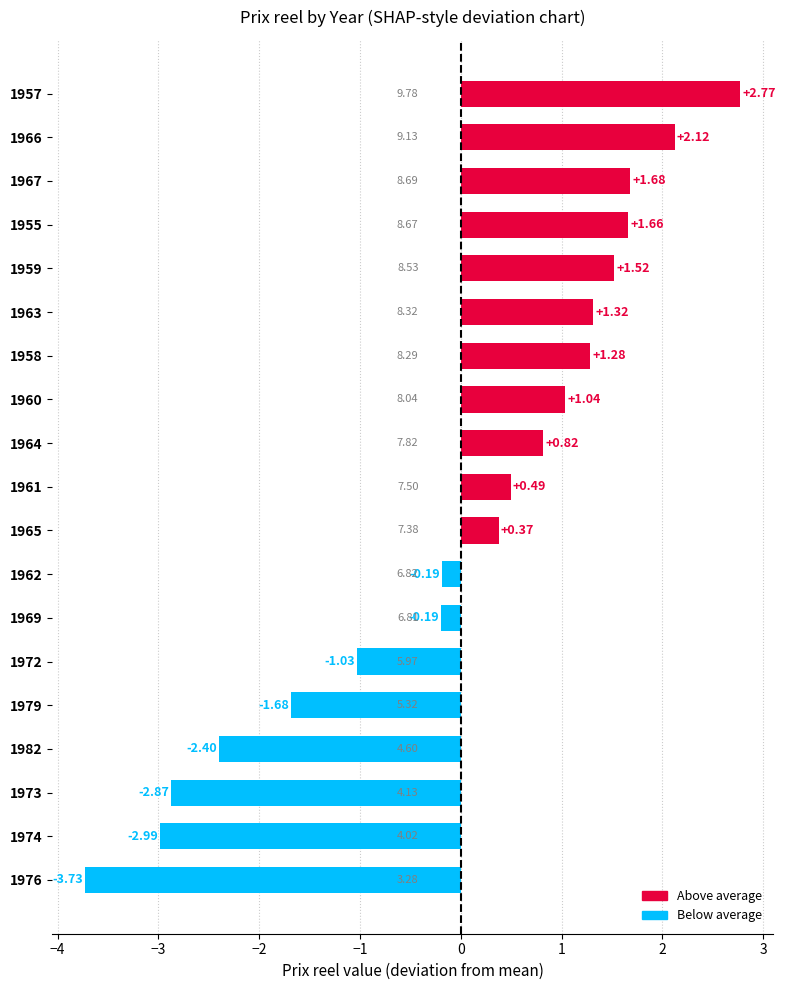

What is the difference between the second highest and second lowest values?

5.1